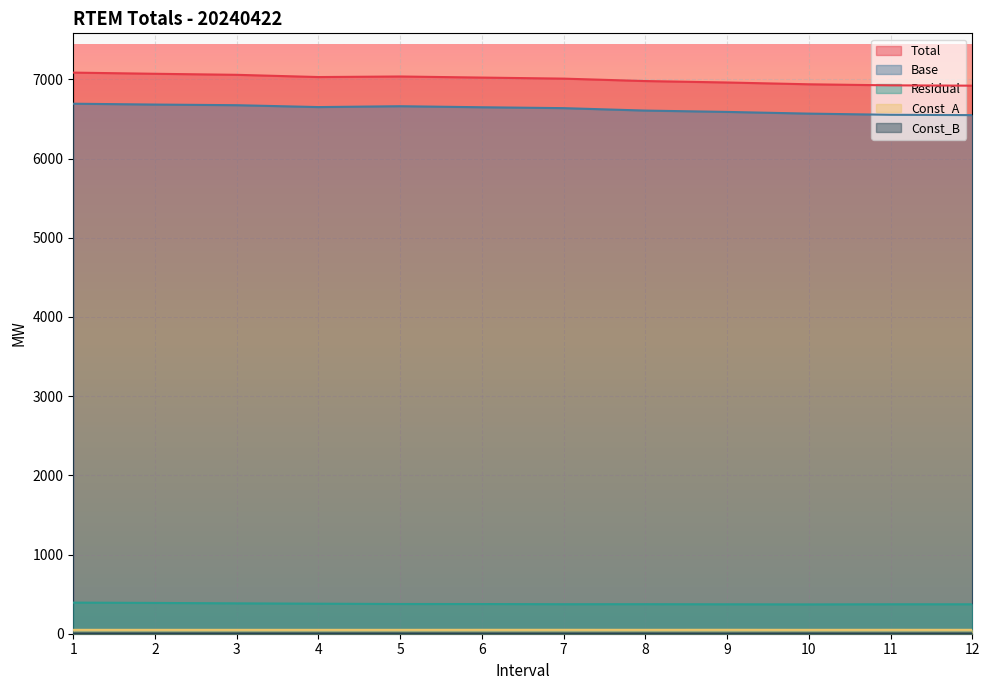

Which category has the highest value in the Const_A series?

9